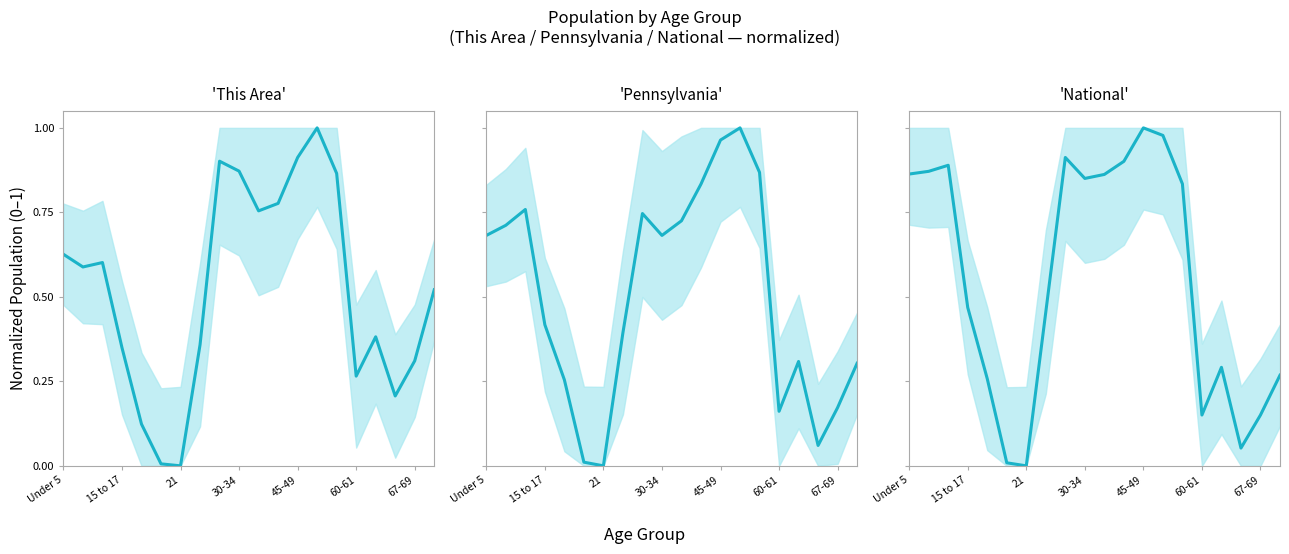

What is the difference between the highest and lowest values at 8?

0.2